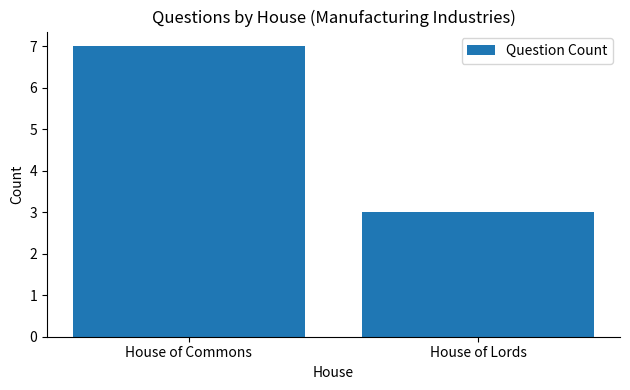

What is the value of the 1st bar from the left?

7